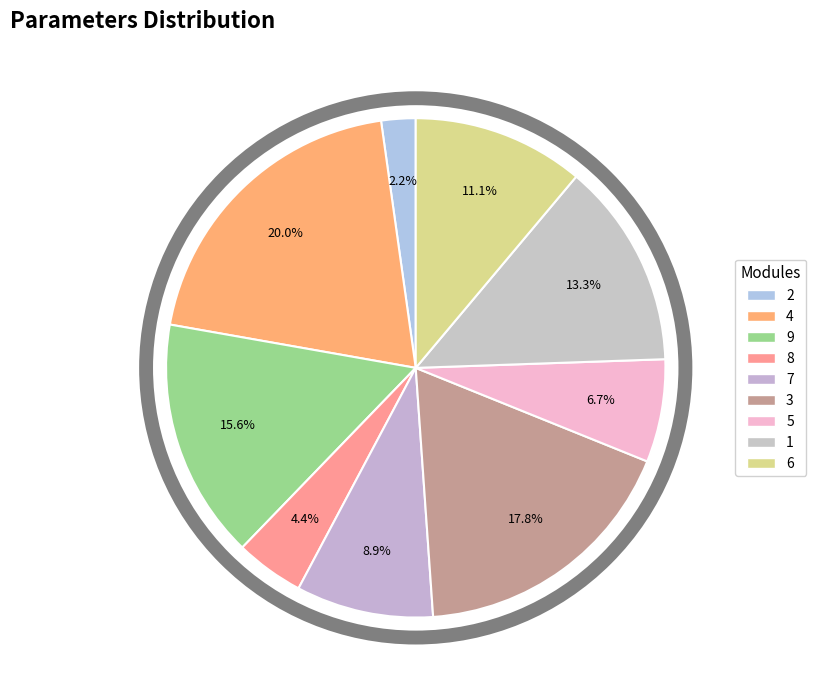

Does 8 account for over 50% of the chart?

No